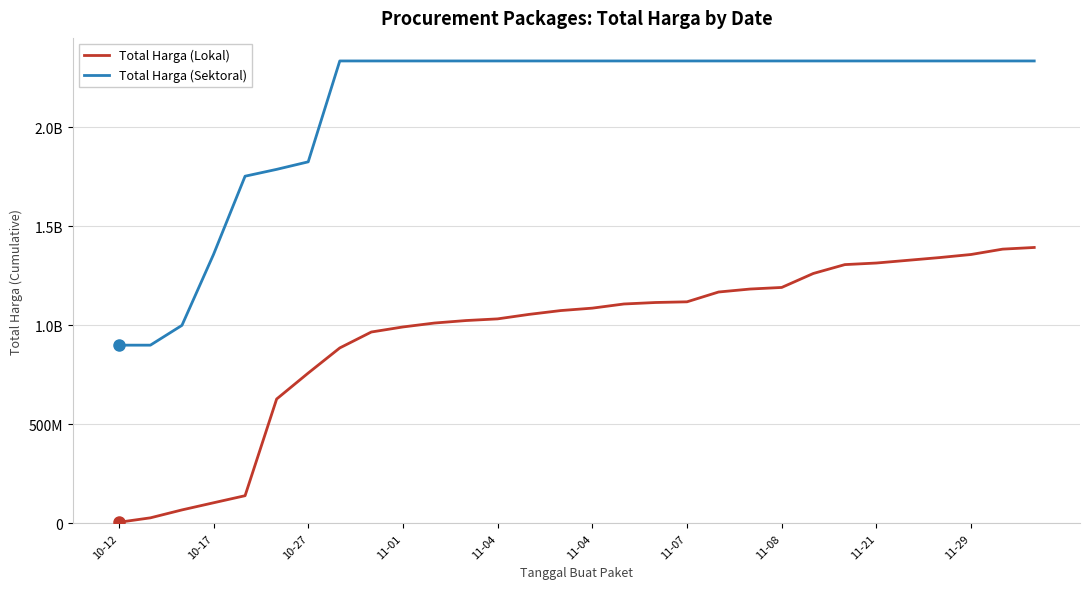

Does the chart display data point markers on the line(s)?

No